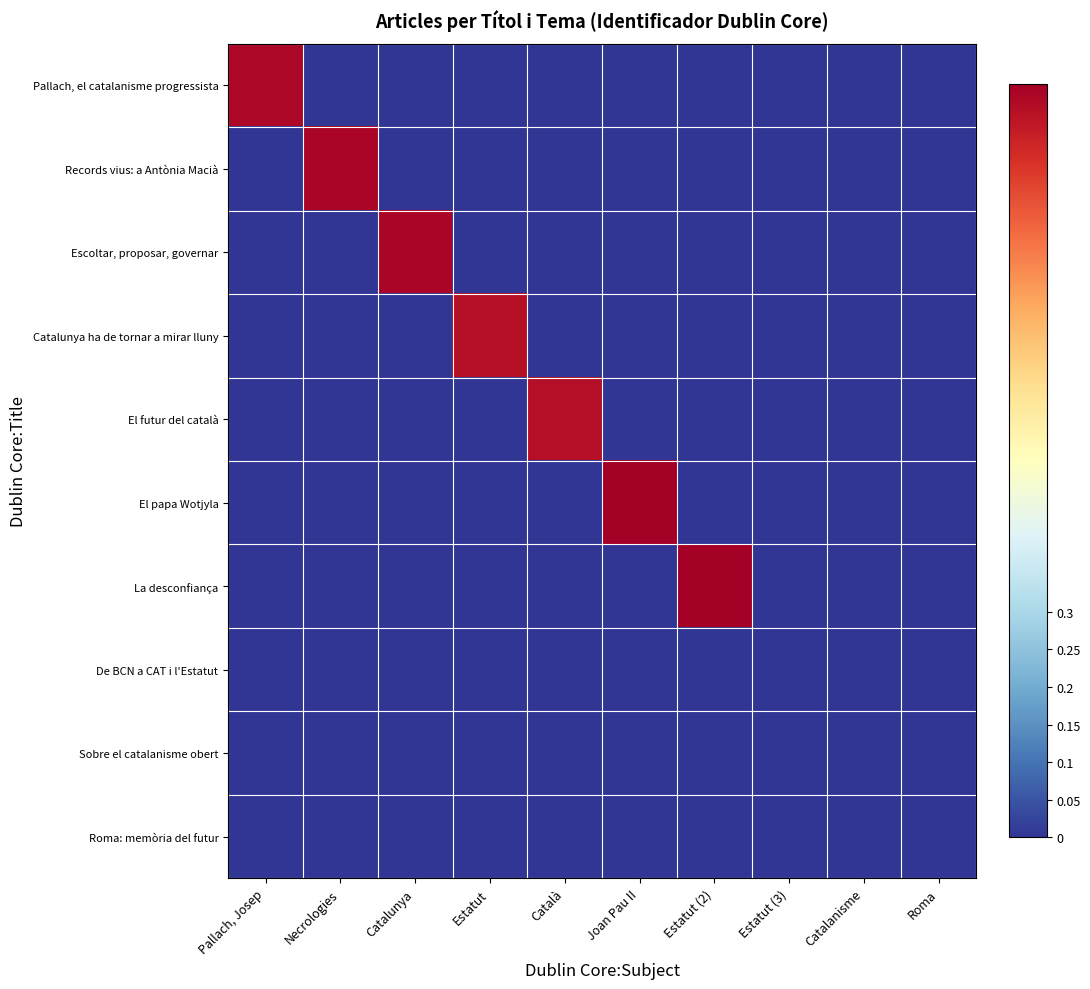

What is the total value across all series at Estatut (2)?

1.0